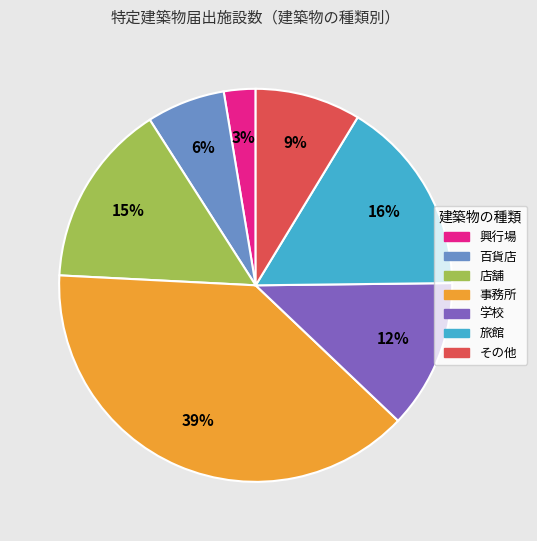

Does 事務所 account for over 50% of the chart?

No